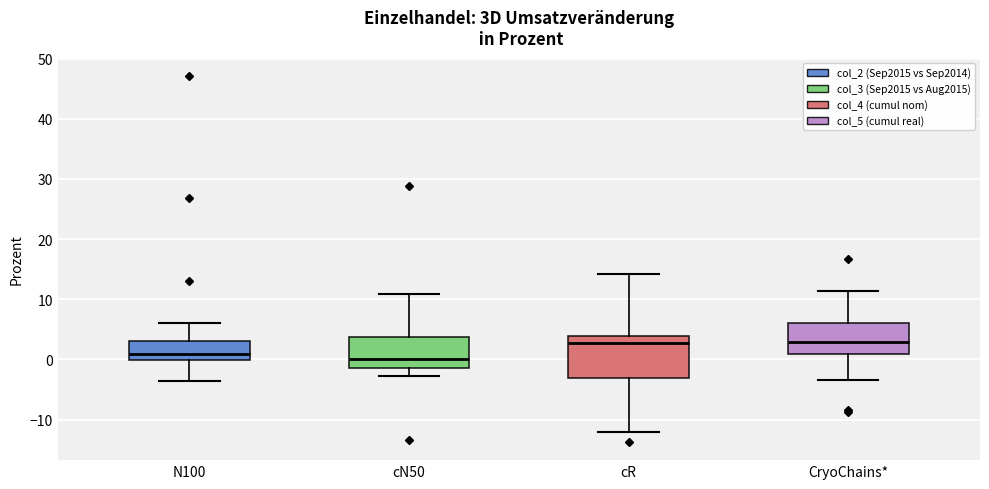

Where is the lower edge of the box for N100 on the y-axis? The values are not printed on the chart, so give them approximately, as read against the axis.

0